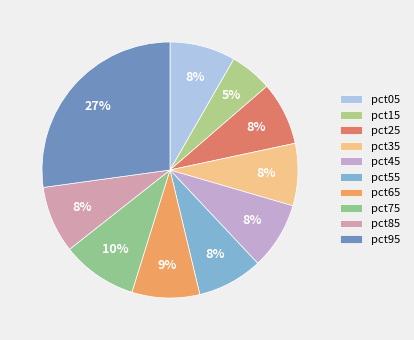

Is pct15 the majority of the pie?

No